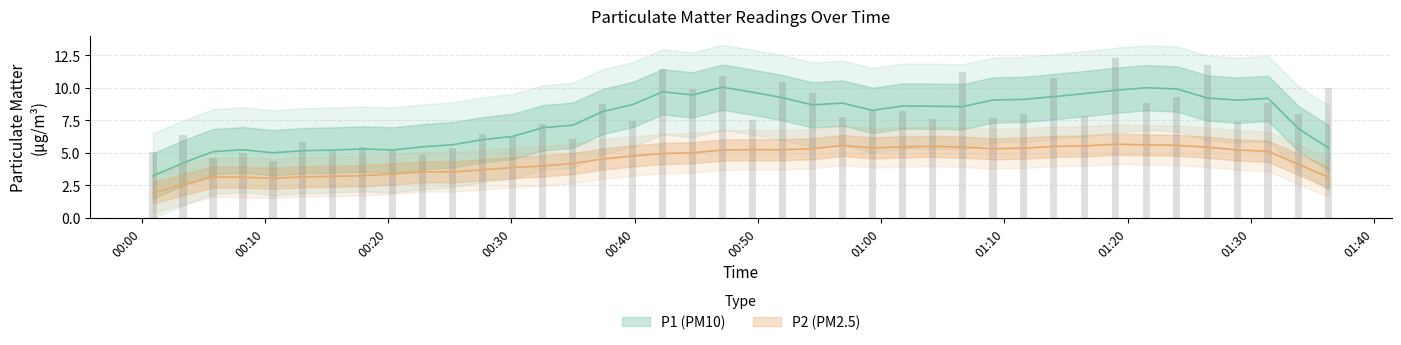

Is it true that the value at 2022-11-20T00:08:13 is 5.0?

True